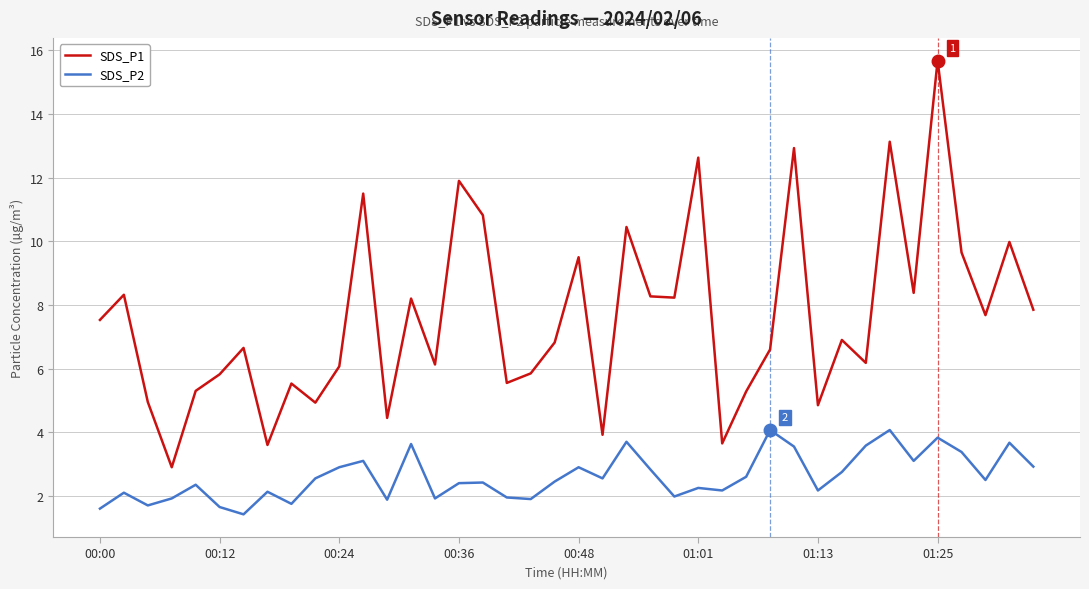

True or false: SDS_P2 and SDS_P1 intersect in this chart.

False